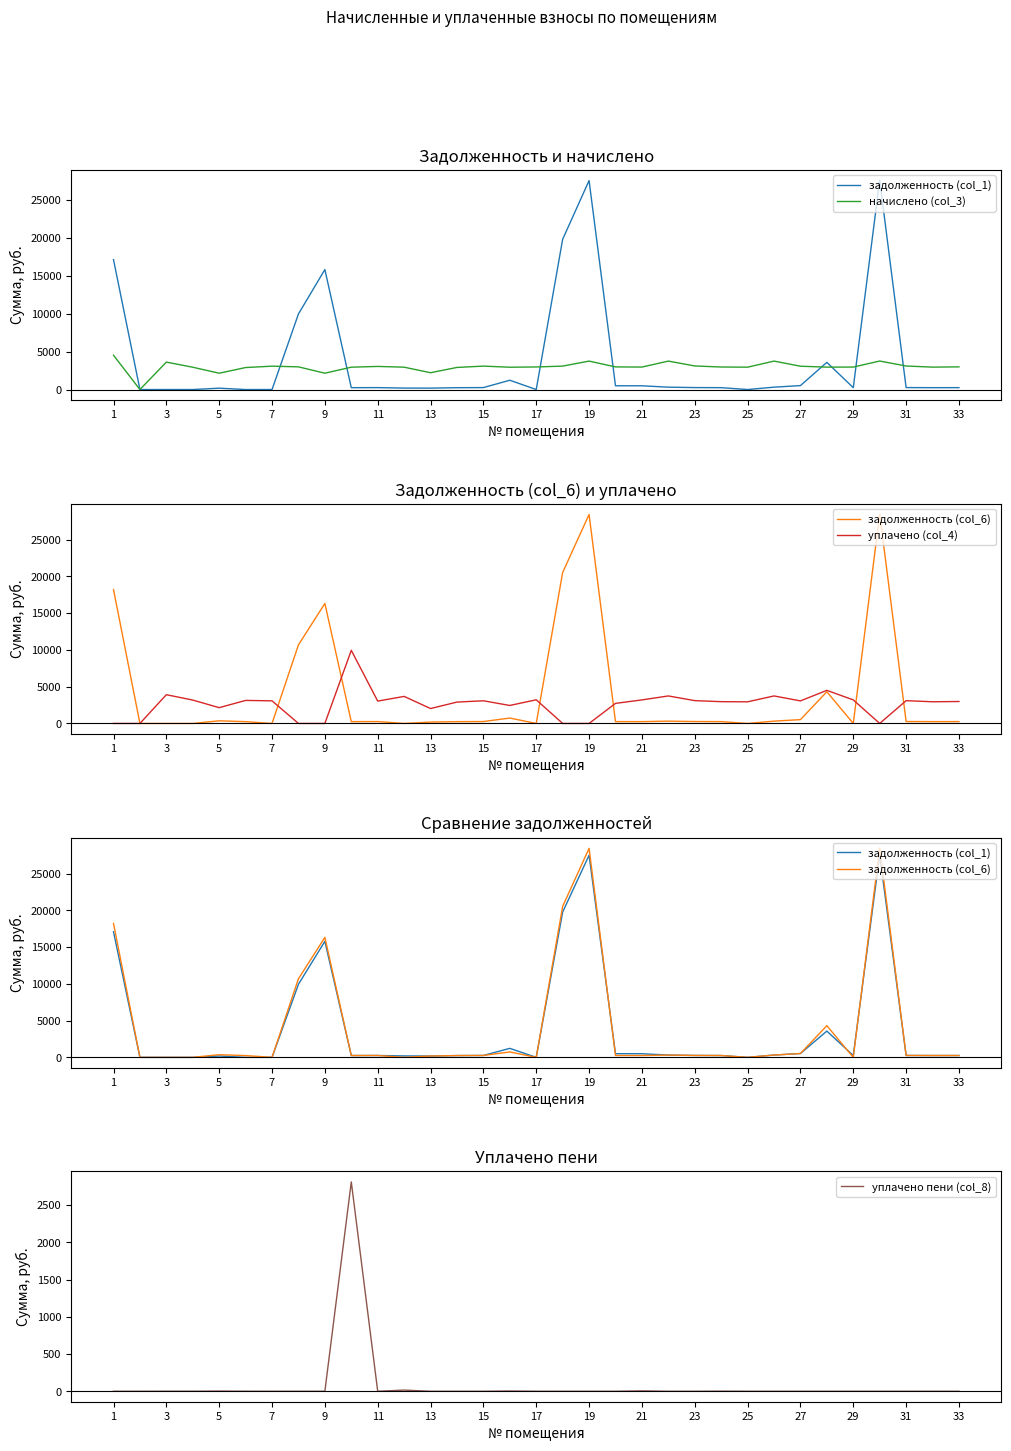

The value of уплачено пени (col_8) at 23 is -1037.3. True or false?

False